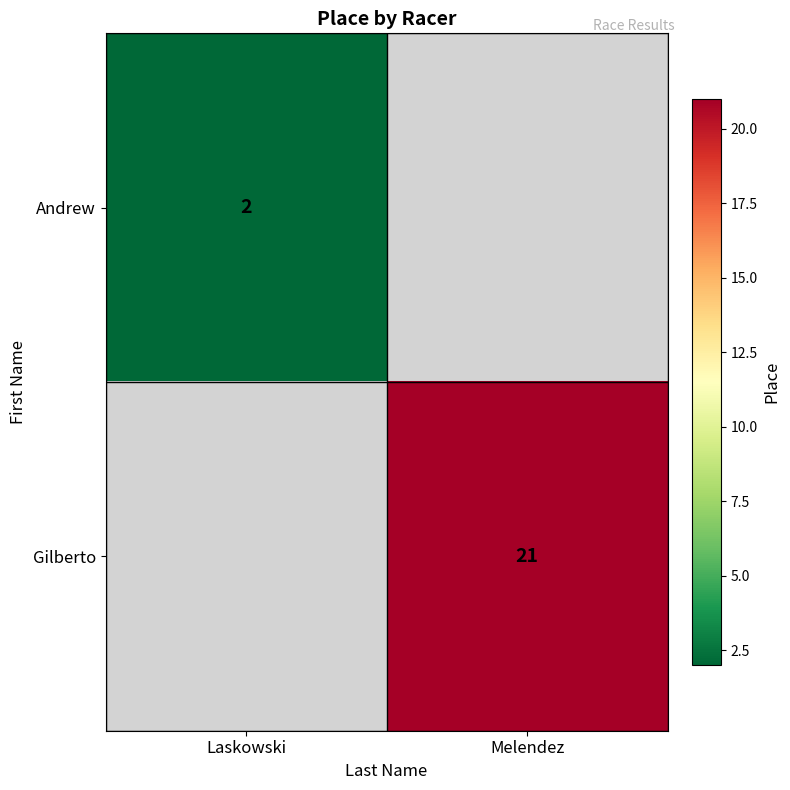

The value of Gilberto at Melendez is 21. True or false?

True